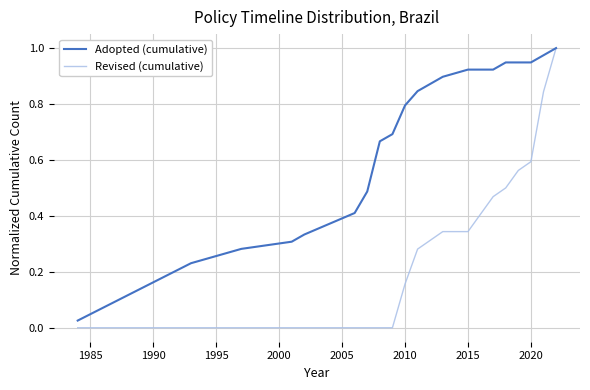

Rank the series by their average value, from lowest to highest.

Revised (cumulative), Adopted (cumulative)